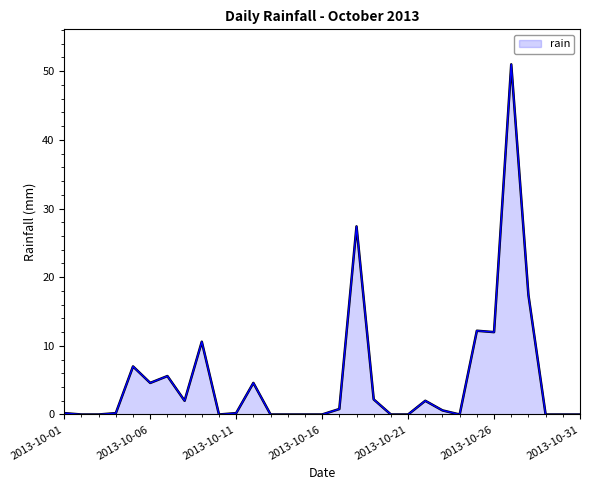

What is the greatest value displayed?

51.0